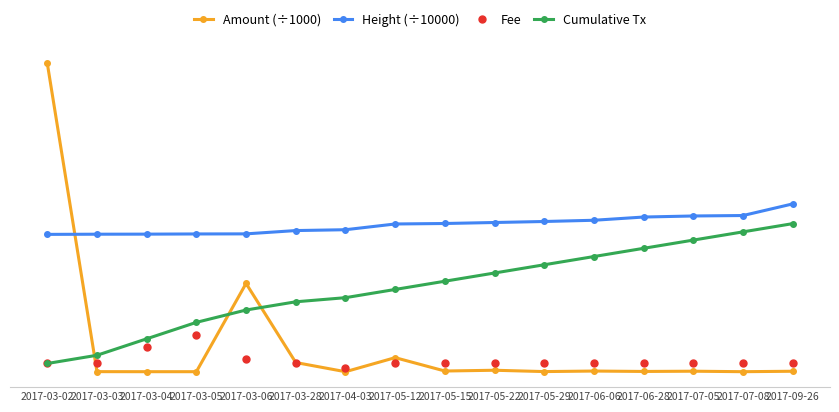

Does the chart have visible grid lines?

No